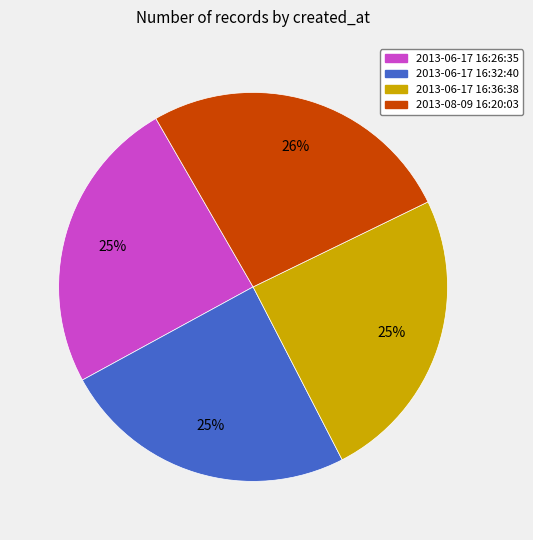

Which category has the biggest portion of the pie?

2013-08-09 16:20:03